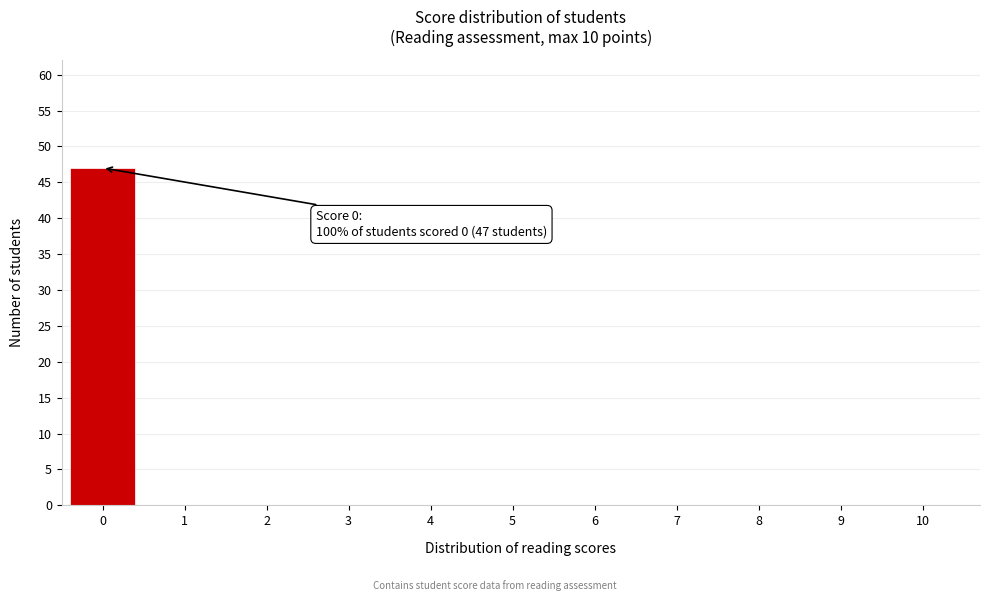

Reading left to right, list all the values displayed in this chart.

0=47	1=0	2=0	3=0	4=0	5=0	6=0	7=0	8=0	9=0	10=0